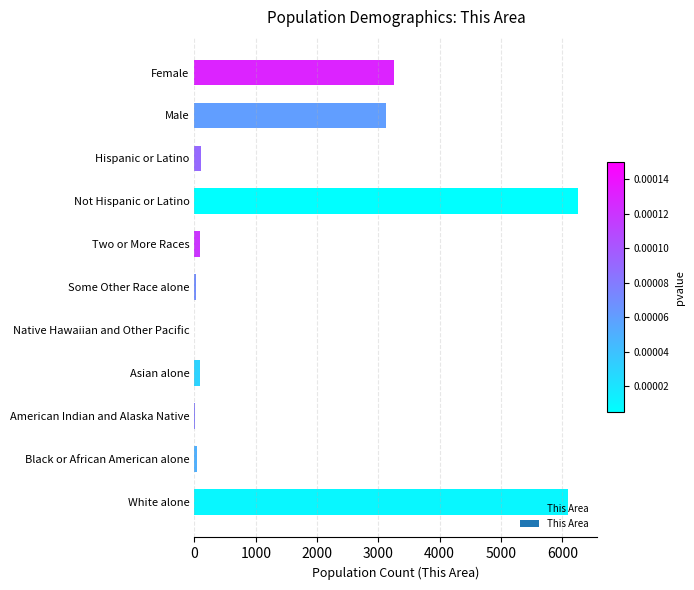

The value at Not Hispanic or Latino is 6261. True or false?

True